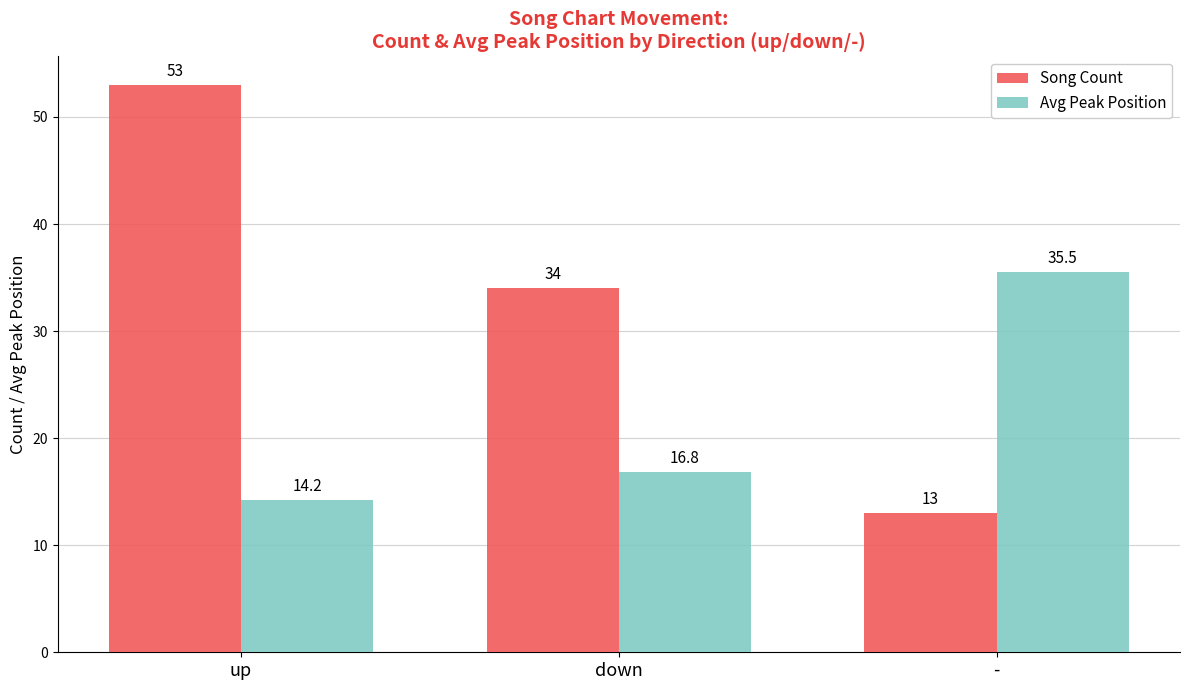

What is the label of the 2nd bar from the left?

down